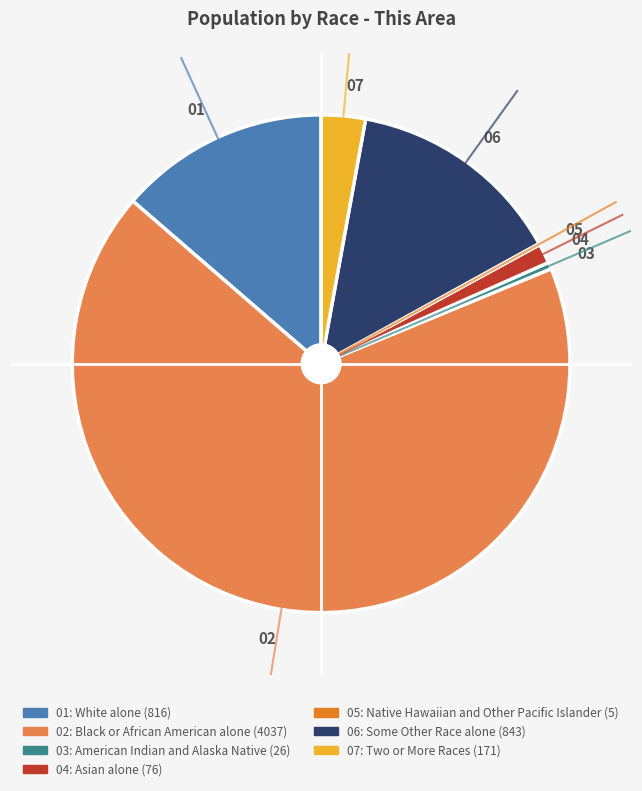

Is there a majority slice in this chart?

Yes